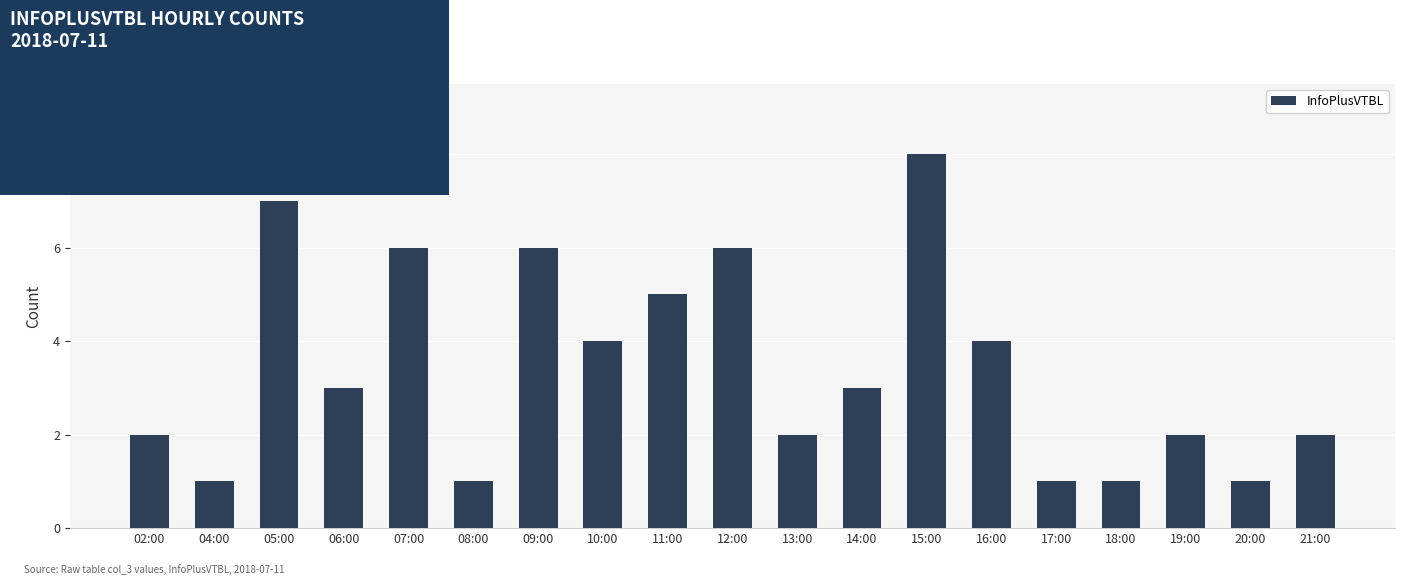

What value does the data have at 19:00?

2